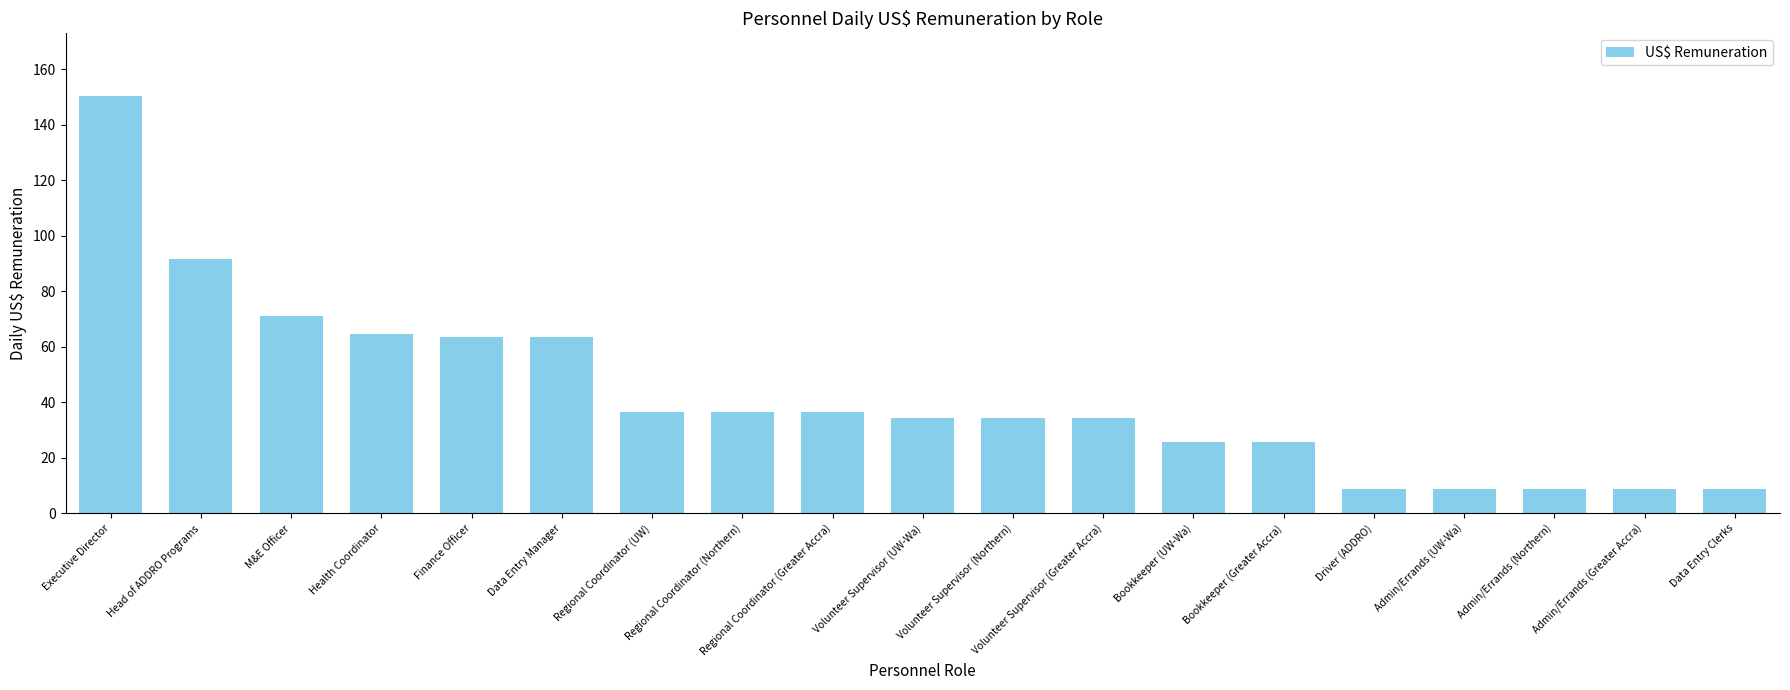

What is the difference between the second highest and minimum values?

83.1